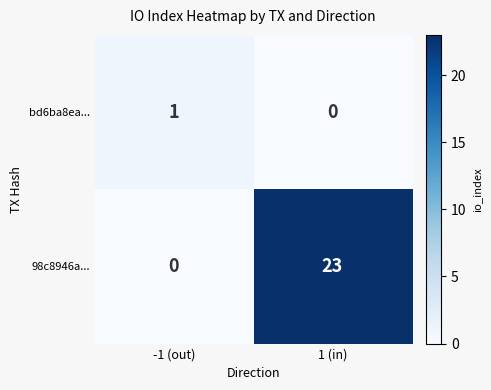

At which category is the sum across all series the highest?

1 (in)